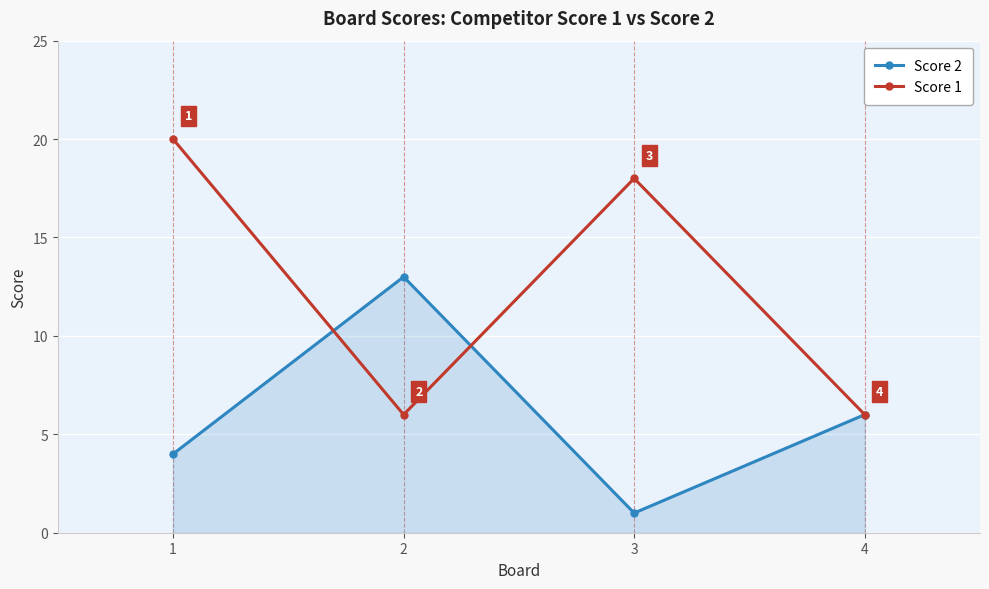

At which category does Score 2 reach its first local valley?

3